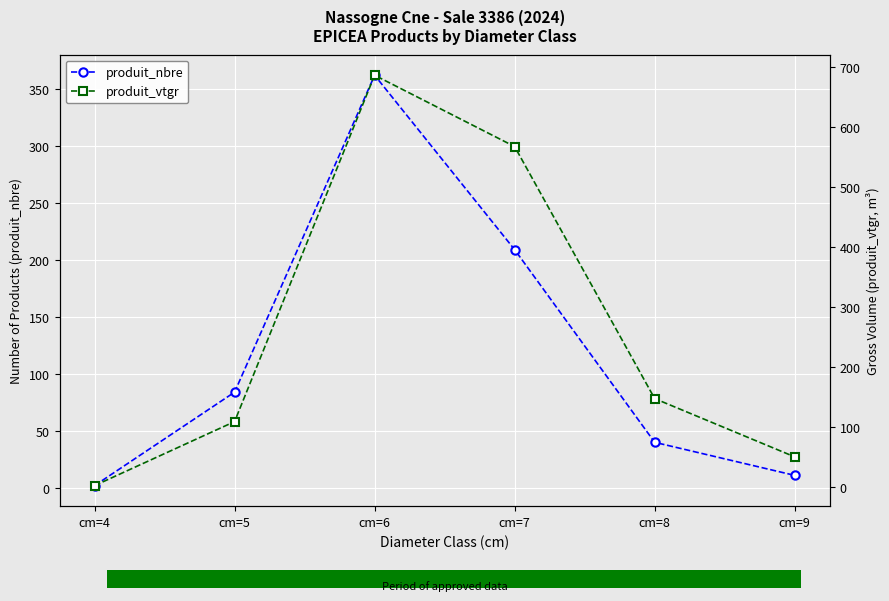

At which category is the sum across all series the highest?

cm=6